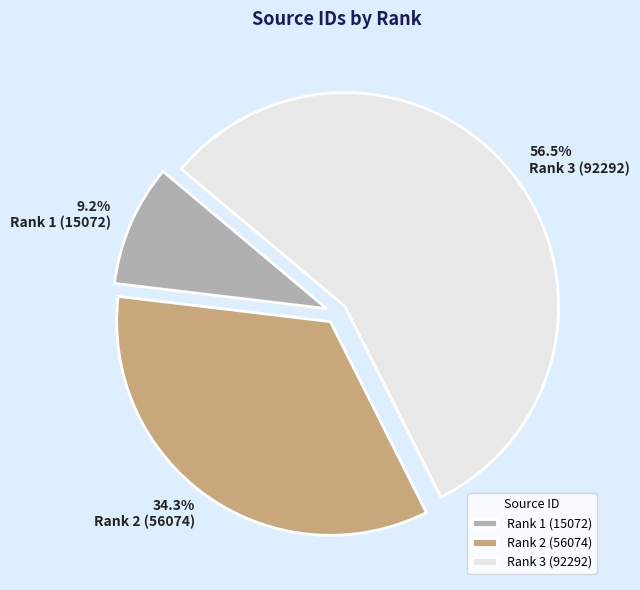

Which has a higher value, Rank 1 (15072) or Rank 2 (56074)?

Rank 2 (56074)